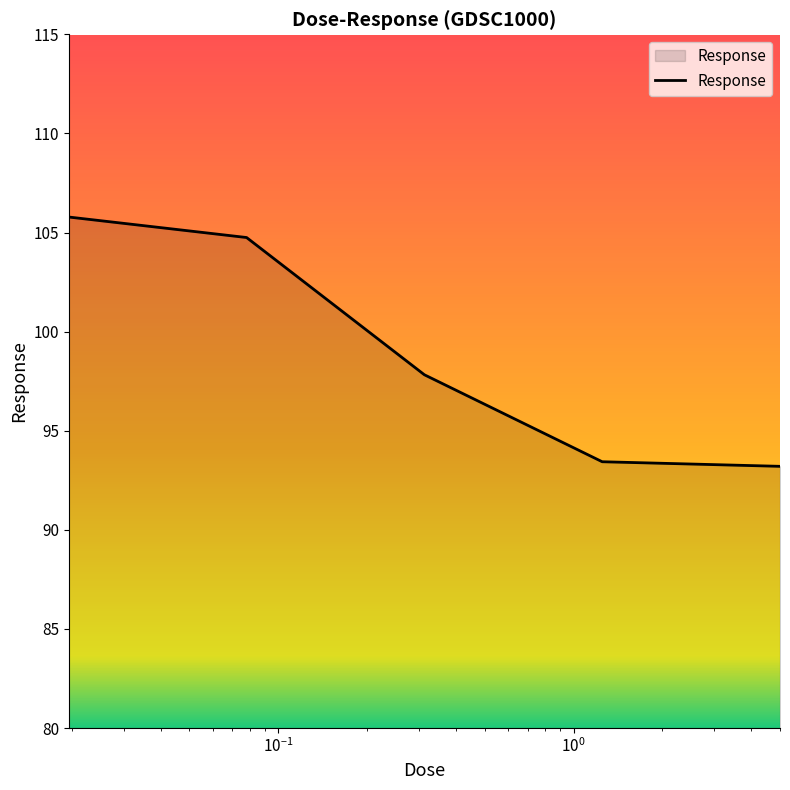

Reading left to right, what are all the values shown in this chart?

105.8	104.7	97.8	93.4	93.2